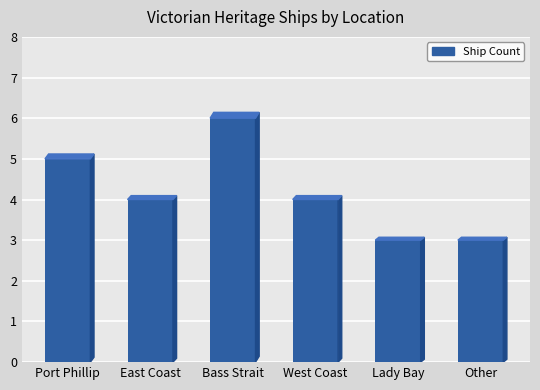

Which label corresponds to the largest value in the chart?

Bass Strait